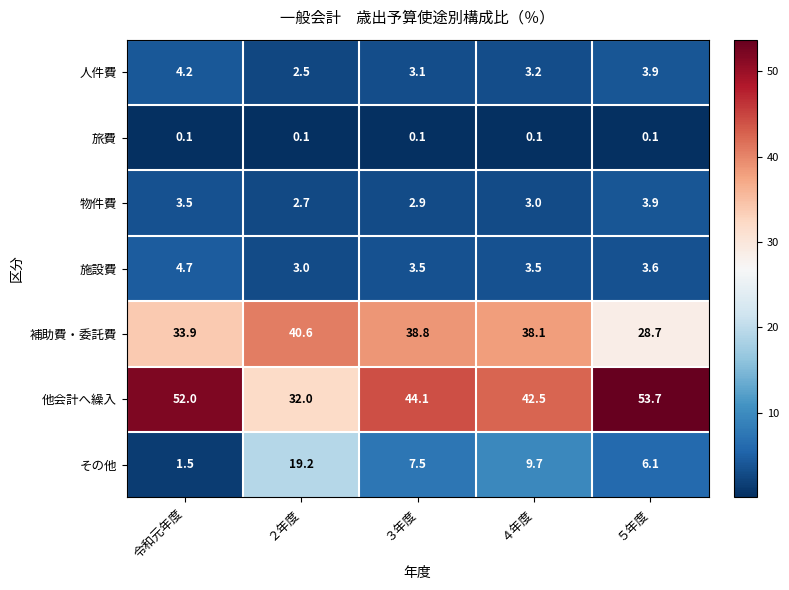

Which series changed the most between 令和元年度 and ５年度?

補助費・委託費